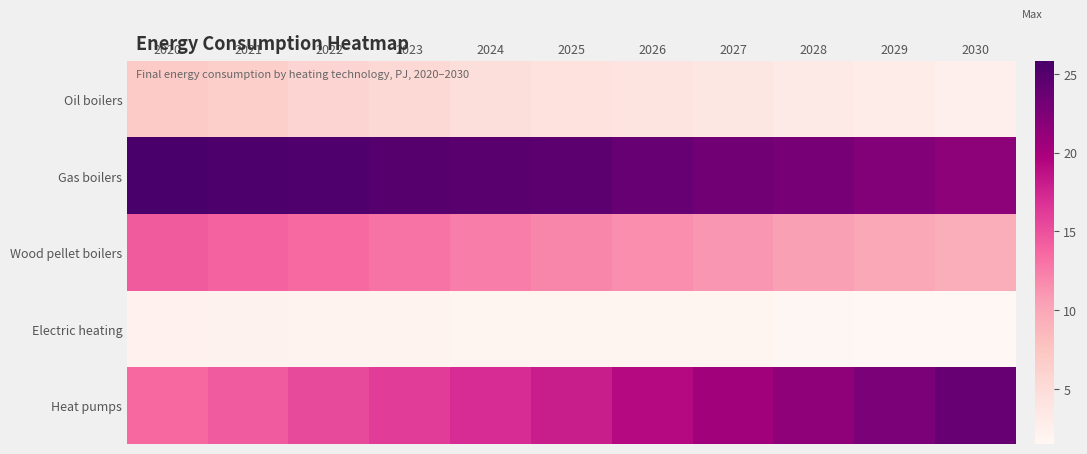

Which has a higher value, 2026 or 2023?

2023